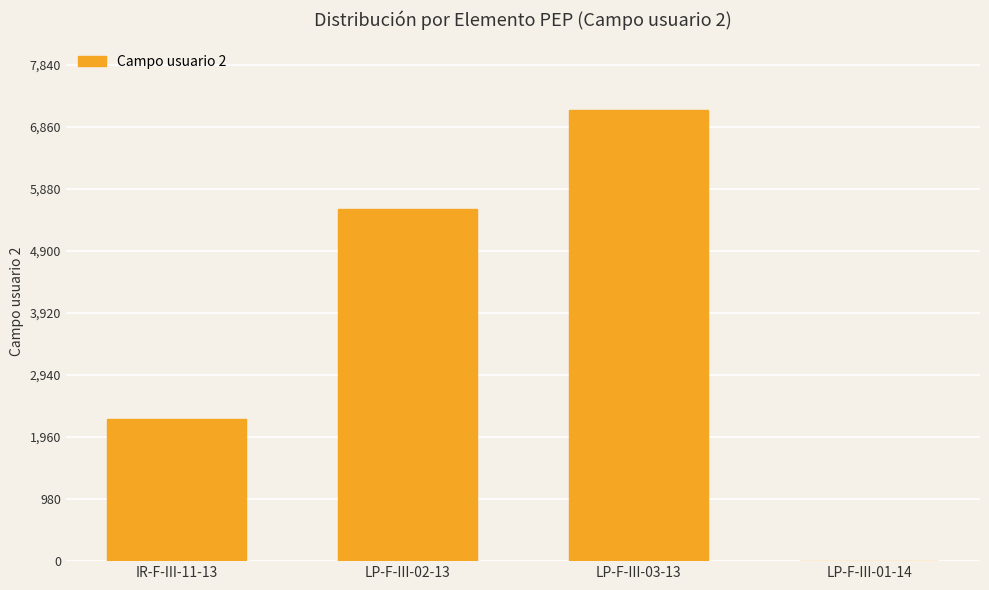

Reading left to right, transcribe all the data shown in this chart.

IR-F-III-11-13=2250	LP-F-III-02-13=5570	LP-F-III-03-13=7128	LP-F-III-01-14=0